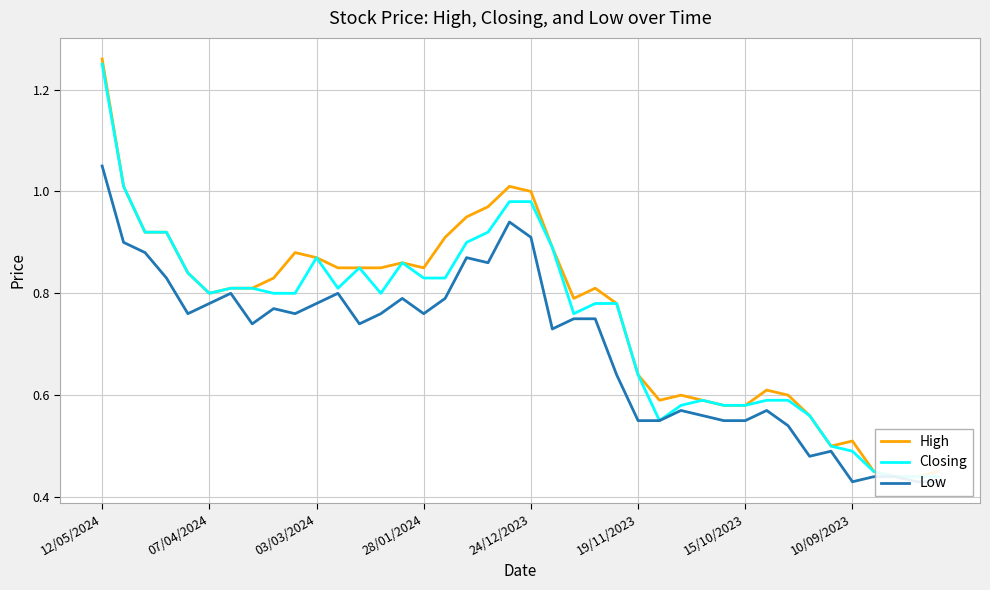

Reading left to right, transcribe all the data shown in this chart.

High: 1.3	1.0	0.9	0.9	0.8	0.8	0.8	0.8	0.8	0.9	0.9	0.8	0.8	0.8	0.9	0.8	0.9	0.9	1.0	1.0	1.0	0.9	0.8	0.8	0.8	0.6	0.6	0.6	0.6	0.6	0.6	0.6	0.6	0.6	0.5	0.5	0.5	0.4	0.4	0.5
Closing: 1.2	1.0	0.9	0.9	0.8	0.8	0.8	0.8	0.8	0.8	0.9	0.8	0.8	0.8	0.9	0.8	0.8	0.9	0.9	1.0	1.0	0.9	0.8	0.8	0.8	0.6	0.6	0.6	0.6	0.6	0.6	0.6	0.6	0.6	0.5	0.5	0.5	0.4	0.4	0.4
Low: 1.1	0.9	0.9	0.8	0.8	0.8	0.8	0.7	0.8	0.8	0.8	0.8	0.7	0.8	0.8	0.8	0.8	0.9	0.9	0.9	0.9	0.7	0.8	0.8	0.6	0.6	0.6	0.6	0.6	0.6	0.6	0.6	0.5	0.5	0.5	0.4	0.4	0.4	0.4	0.4